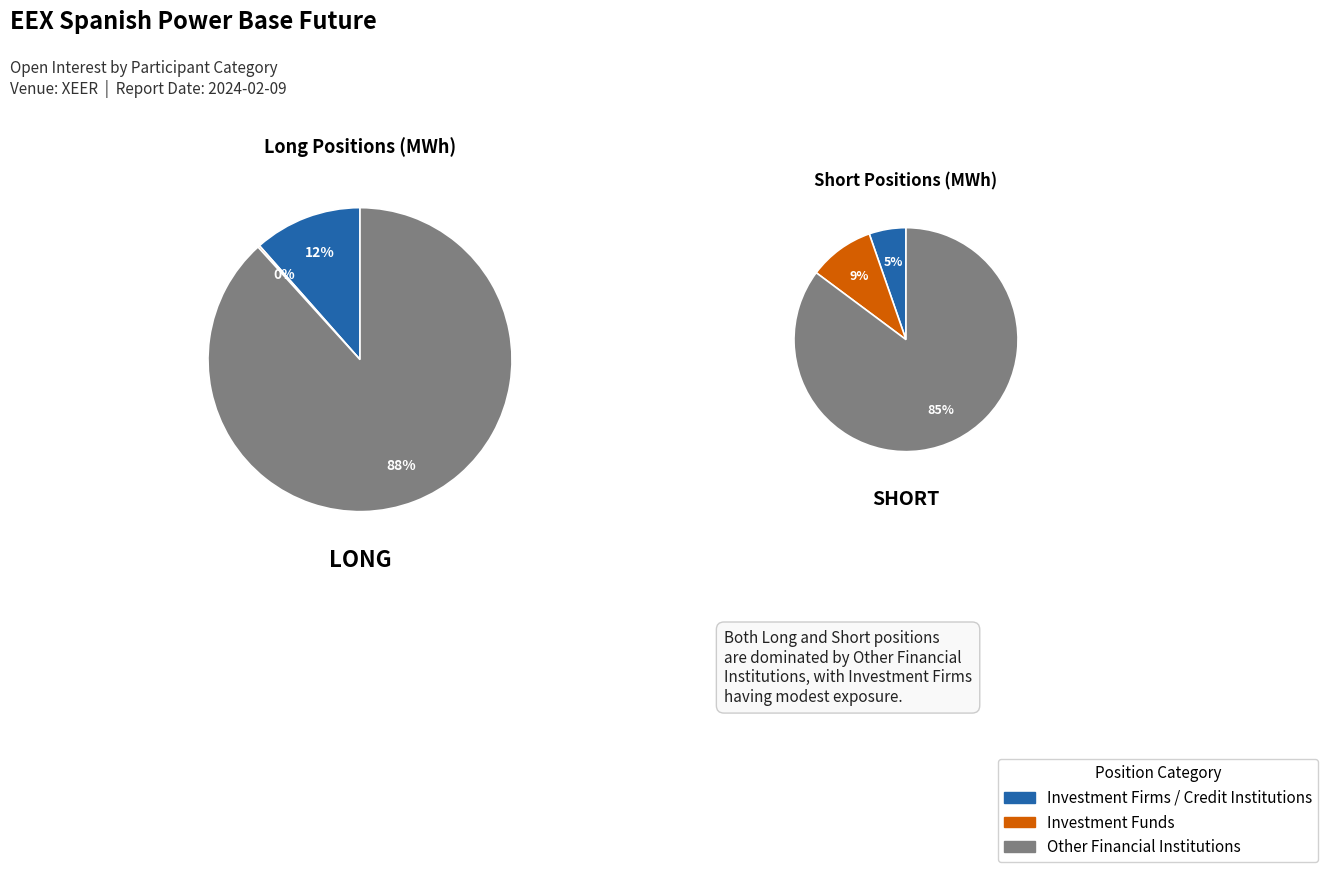

What is the smallest slice in the pie chart?

Investment Funds